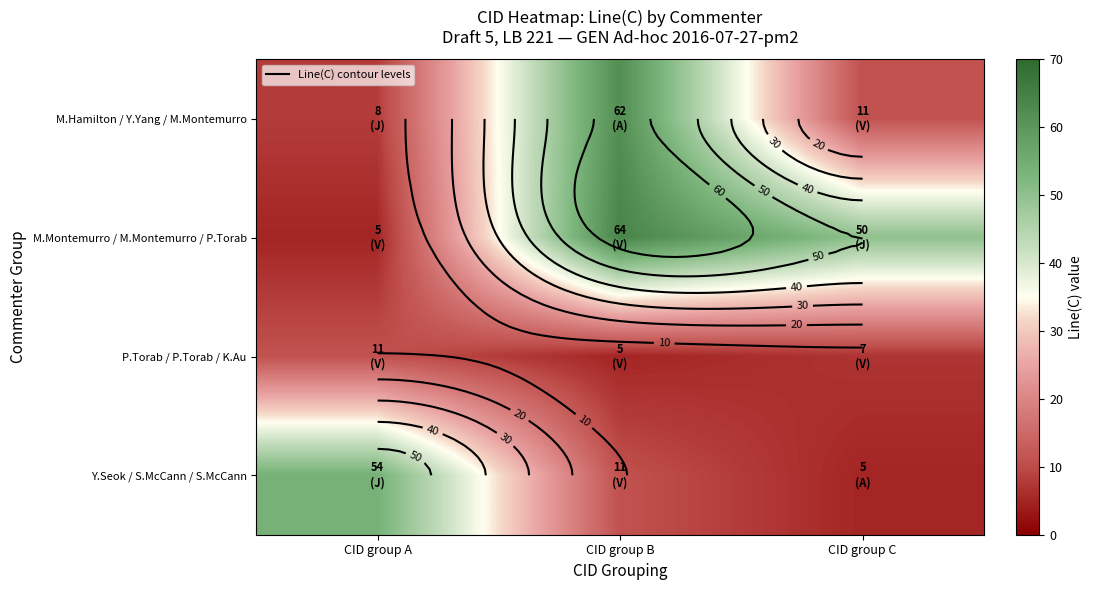

What is the average value of the M.Montemurro / M.Montemurro / P.Torab series?

40